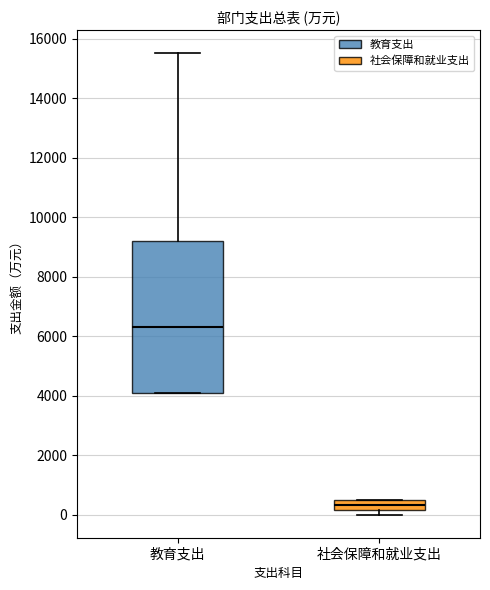

Reading left to right, read every box against the y-axis: the position of its median line, the range the box covers, and the ends of its whiskers. The values are not printed on the chart, so give them approximately, as read against the axis.

教育支出: median 6400, box 4200 to 9200, whiskers 4200 to 15600
社会保障和就业支出: median 400, box 200 to 600, whiskers 0 to 600